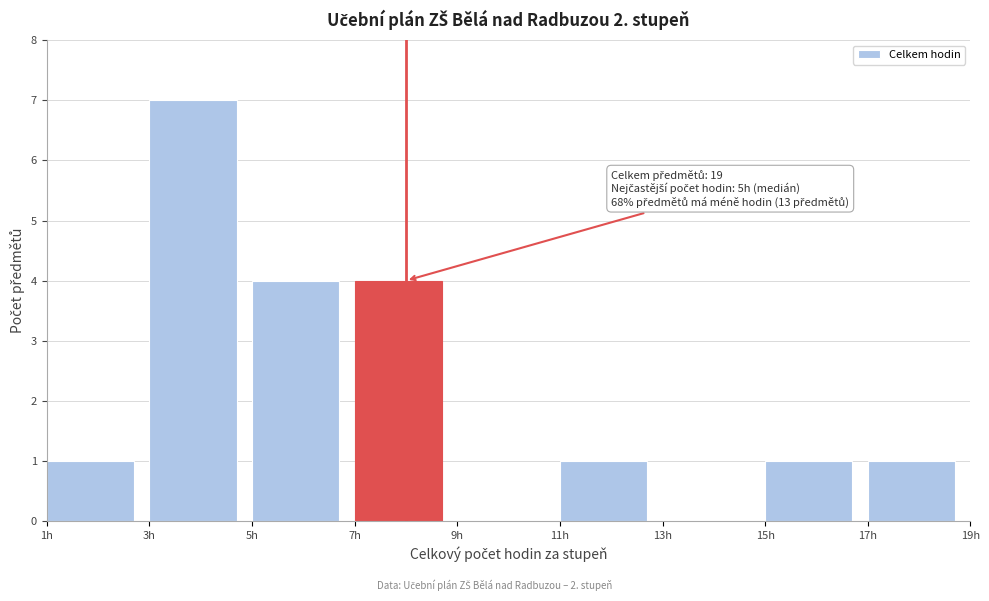

Over which range of the x-axis is the bar tallest?

3 to 5